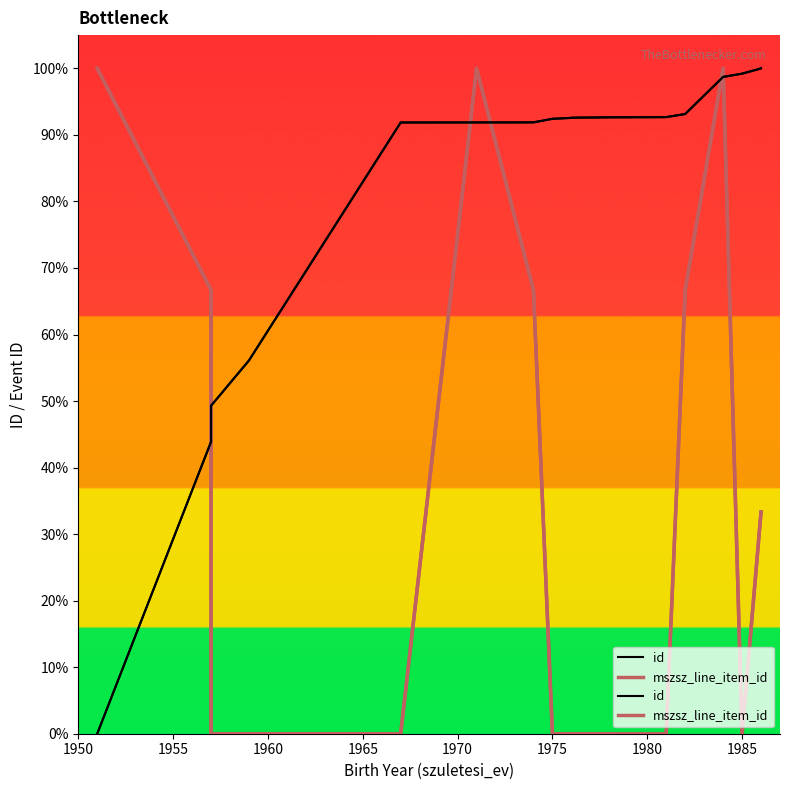

Reading left to right, what are all the values shown in this chart?

id: 0.0	43.9	49.3	56.1	91.9	91.9	91.9	92.4	92.6	92.6	92.6	92.7	92.7	92.7	92.7	93.1	98.7	99.2	100.0	100.0
mszsz_line_item_id: 100.0	66.7	0.0	0.0	0.0	100.0	66.7	0.0	0.0	0.0	0.0	0.0	0.0	0.0	0.0	66.7	100.0	0.0	33.3	33.3